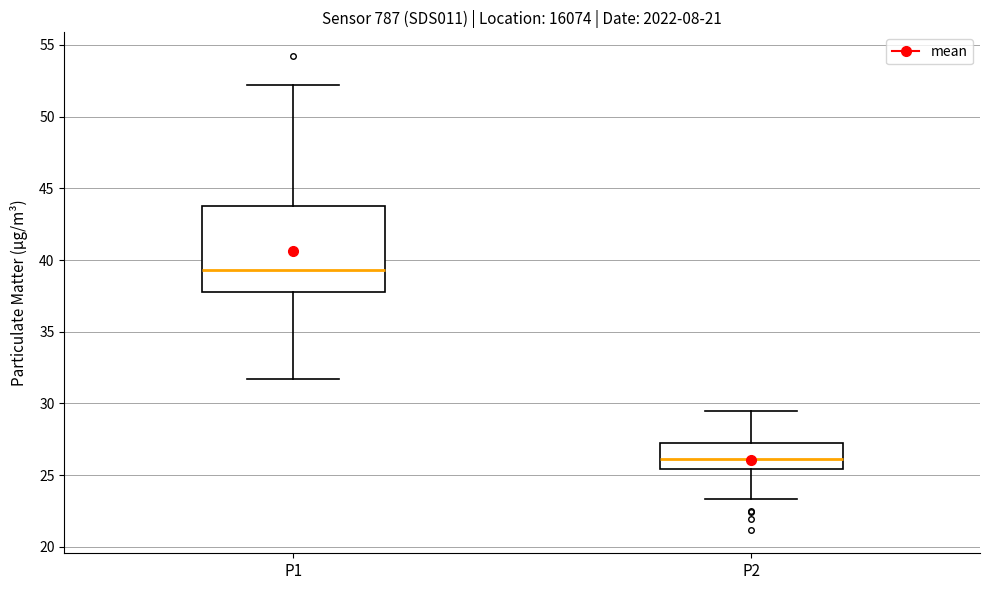

Reading left to right, transcribe this box plot: for each box, give where its median line is, the range the box spans, and where its two whiskers end, as read against the y-axis. The values are not printed on the chart, so give them approximately, as read against the axis.

P1: median 39.5, box 38.0 to 44.0, whiskers 31.5 to 52.0
P2: median 26.0, box 25.5 to 27.0, whiskers 23.5 to 29.5